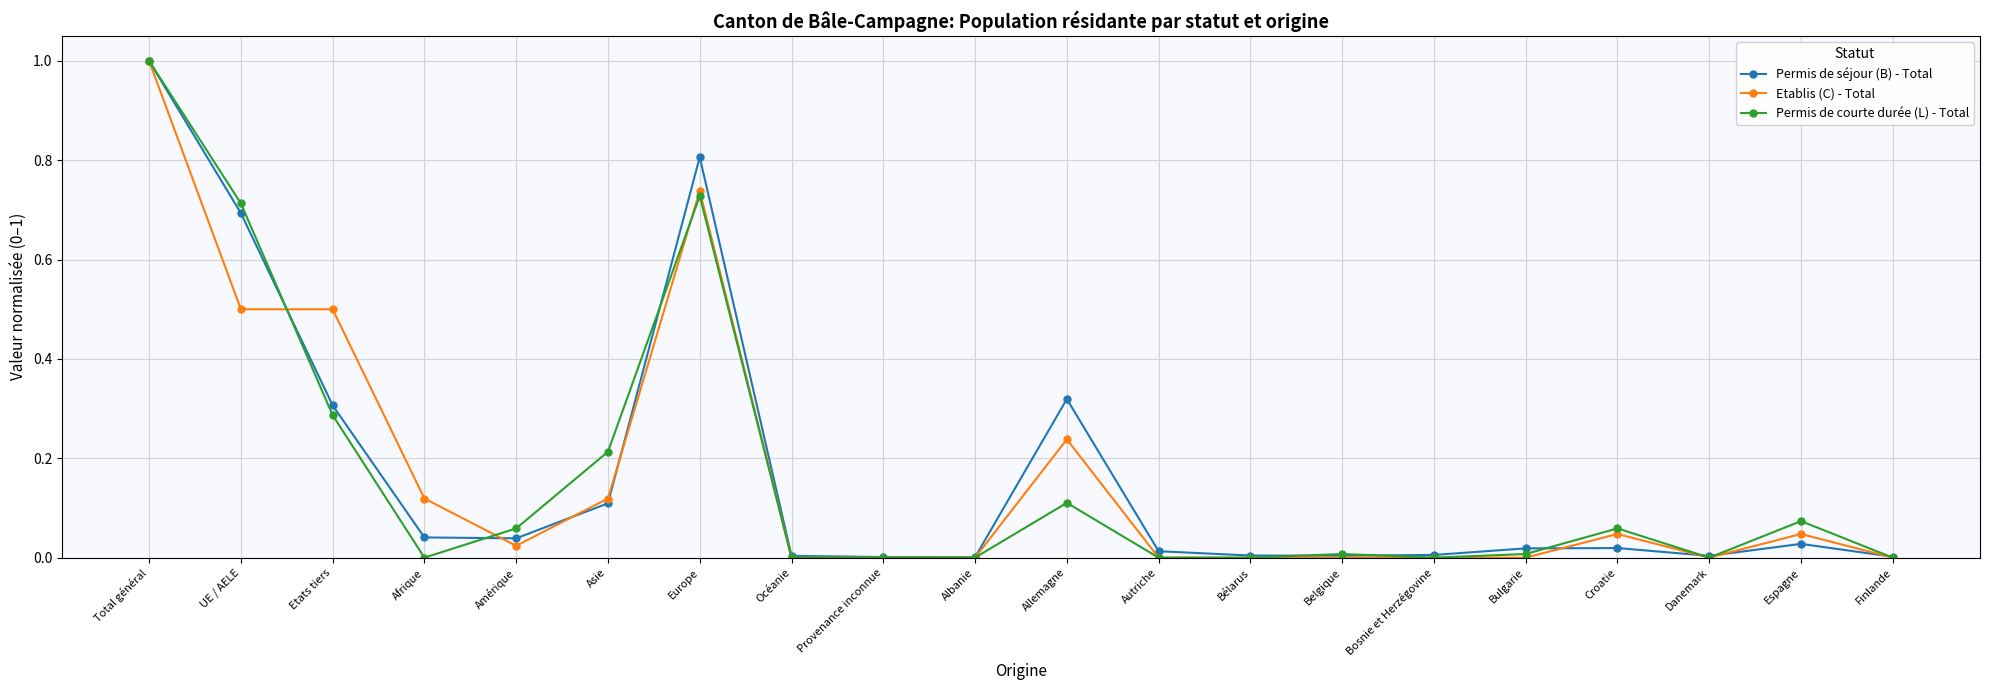

Rank the series at Allemagne from highest to lowest value.

Permis de séjour (B) - Total, Etablis (C) - Total, Permis de courte durée (L) - Total